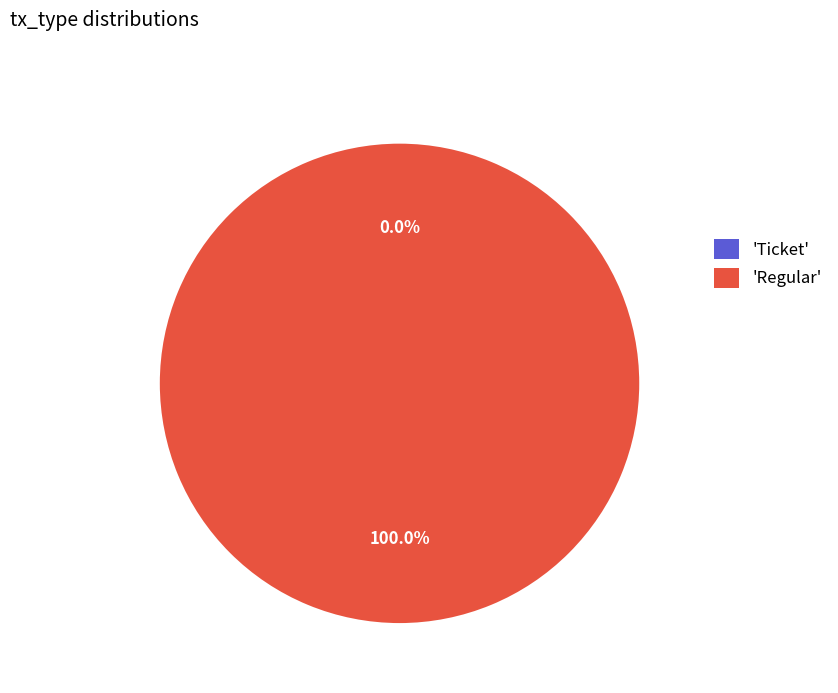

To the nearest percent, what is the average slice percentage?

50%